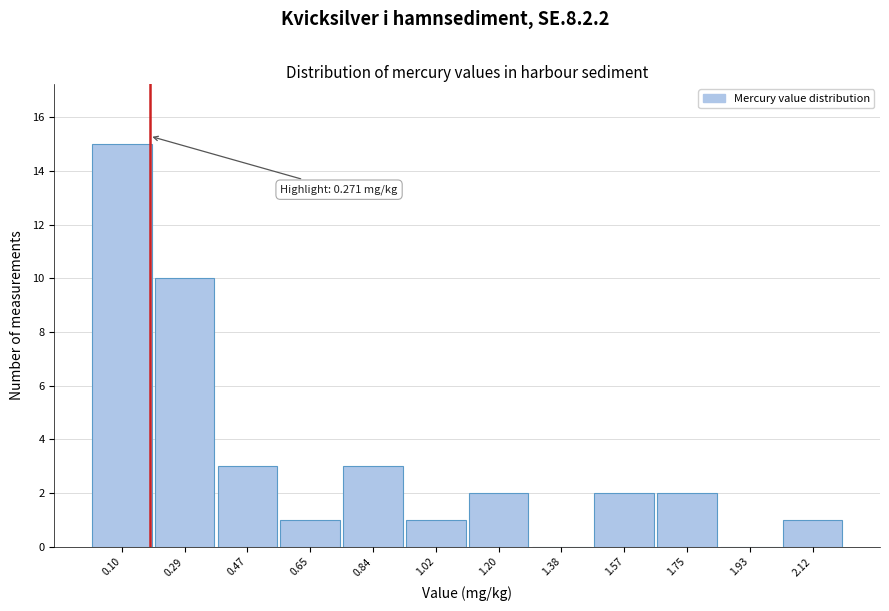

Reading right to left, extract all data points from this chart.

2.12=1	1.93=0	1.75=2	1.57=2	1.38=0	1.20=2	1.02=1	0.84=3	0.65=1	0.47=3	0.29=10	0.10=15